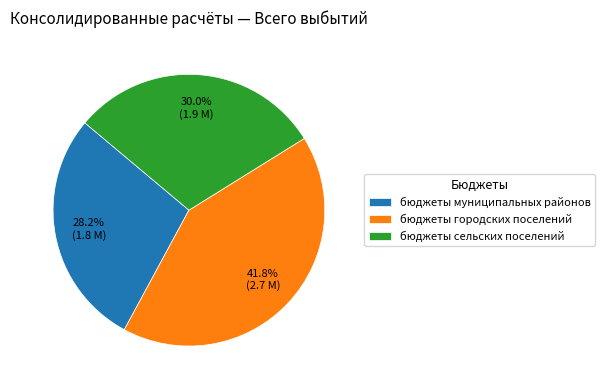

What is the ratio of the value at бюджеты сельских поселений to the value at бюджеты городских поселений?

0.7